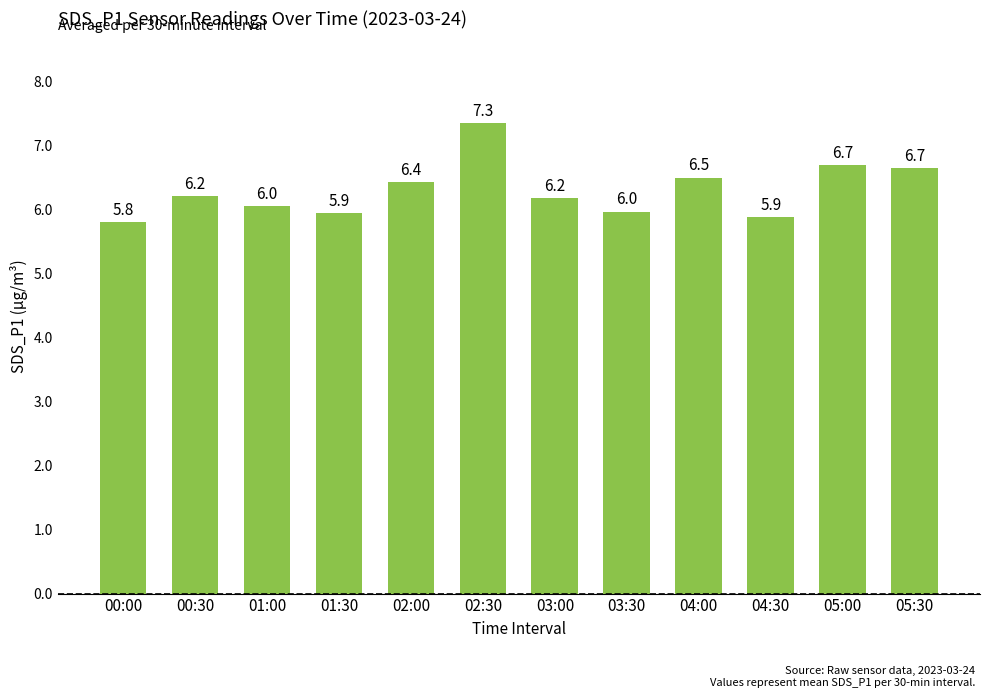

The value at 01:30 is 5.9. True or false?

True